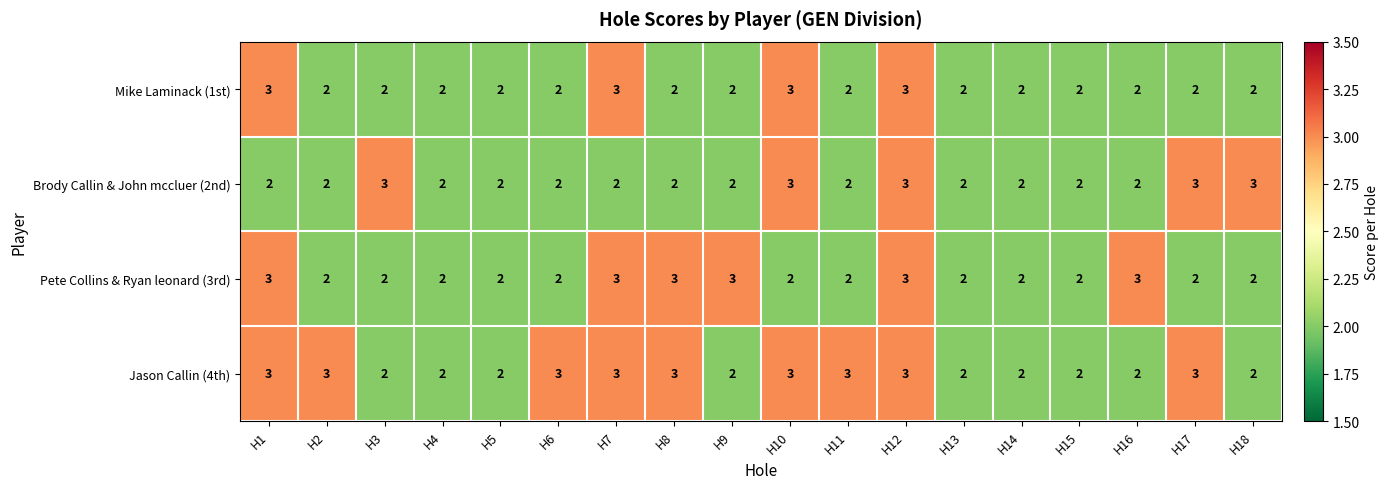

Rank the series by their average value, from lowest to highest.

Mike Laminack (1st), Brody Callin & John mccluer (2nd), Pete Collins & Ryan leonard (3rd), Jason Callin (4th)